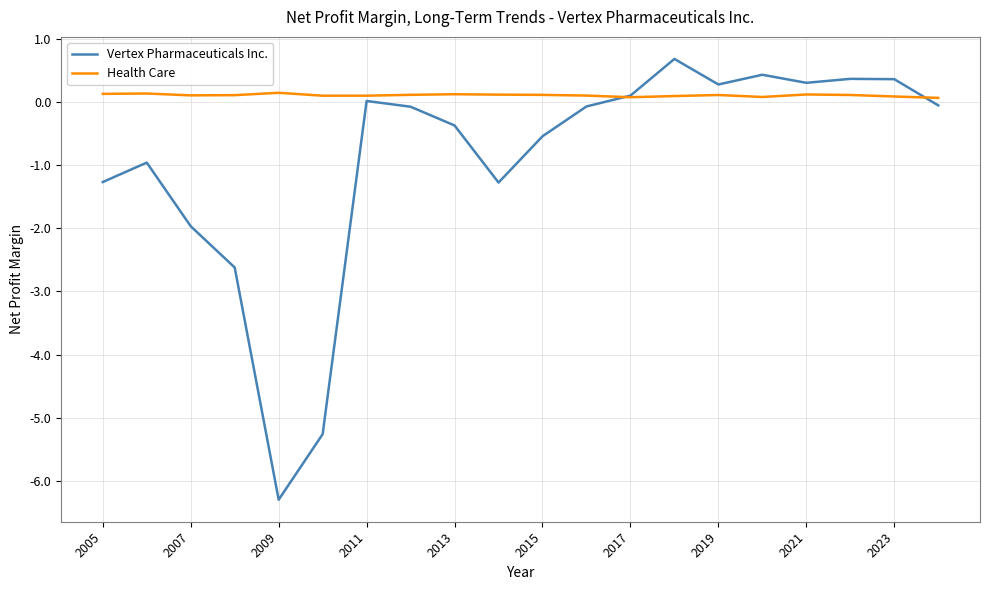

What is the sum of all Vertex Pharmaceuticals Inc. values?

-18.2